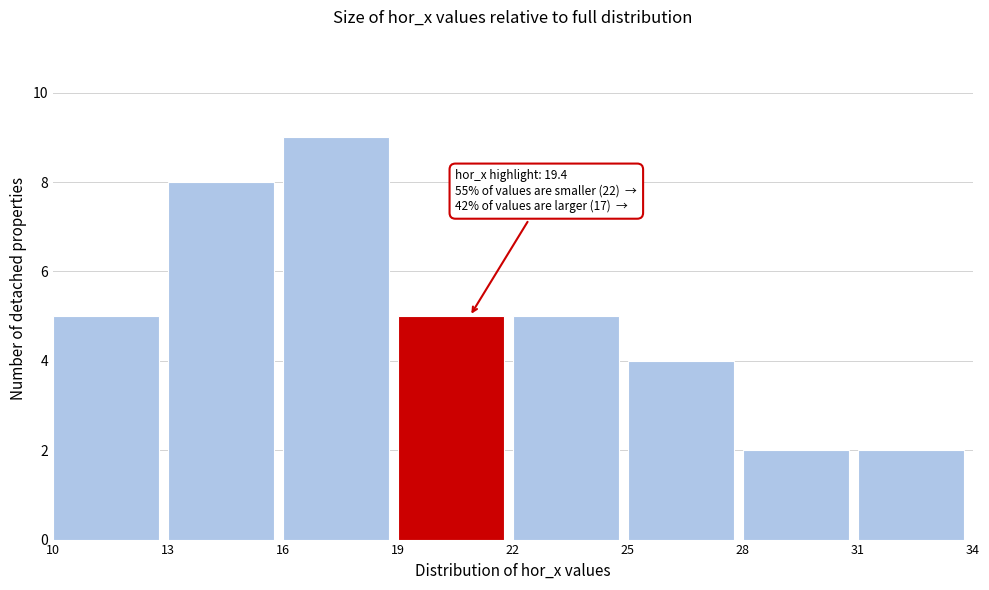

Over which range of the x-axis is the bar tallest?

16 to 19